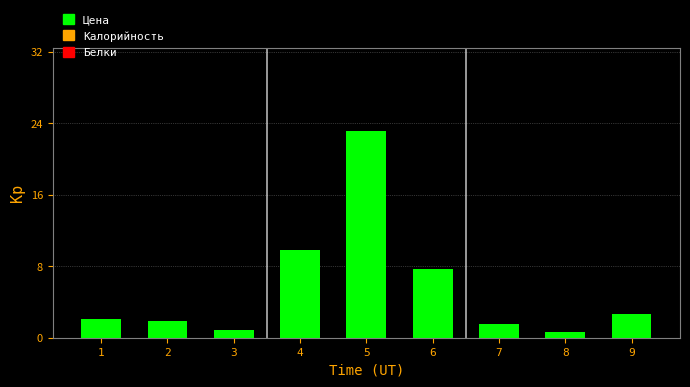

What is the difference between the maximum and minimum values?

22.6